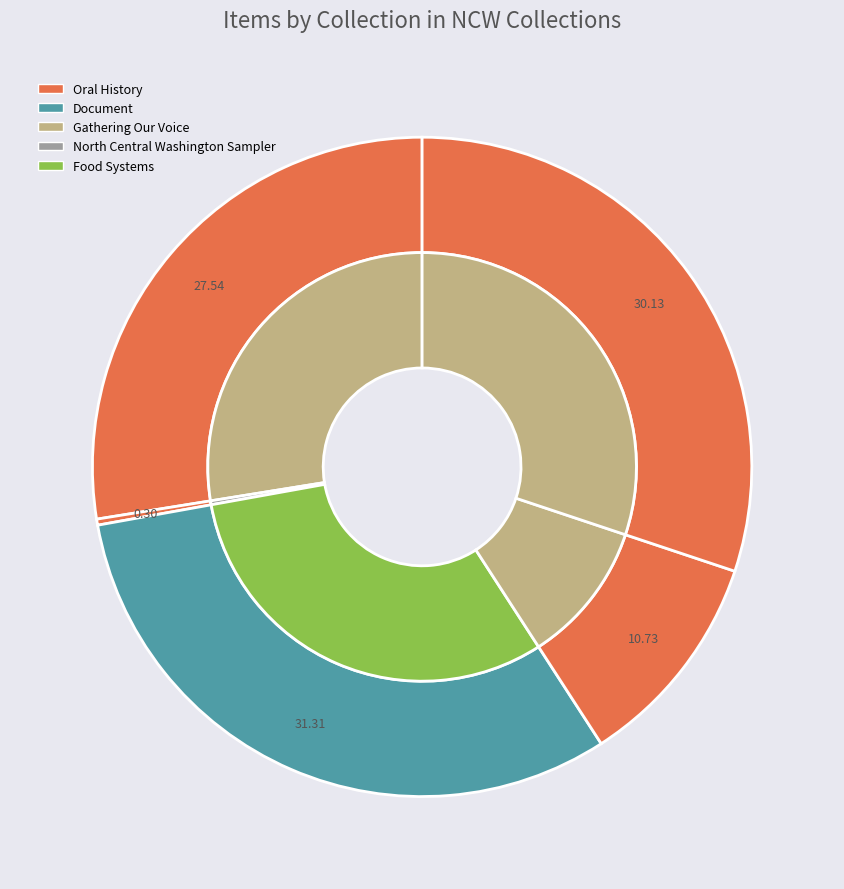

How many slices are in this pie chart?

5